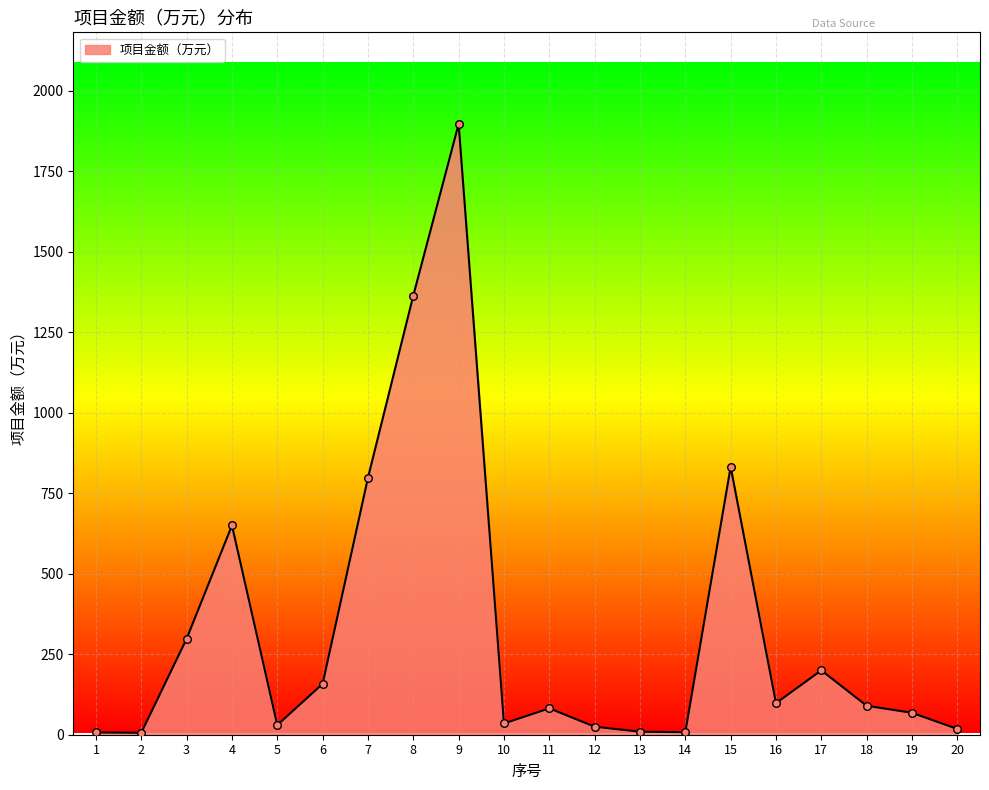

What is the change in value from 7 to 12?

-773.0